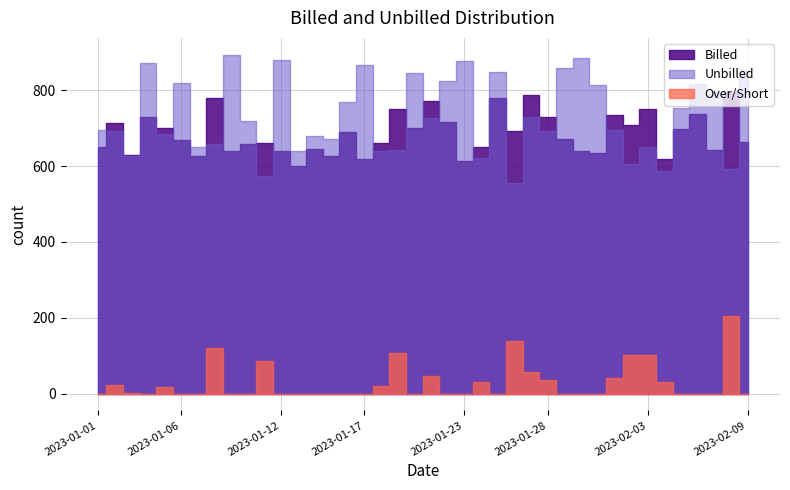

True or false: Unbilled has a value of 754 at 2023-02-05.

True